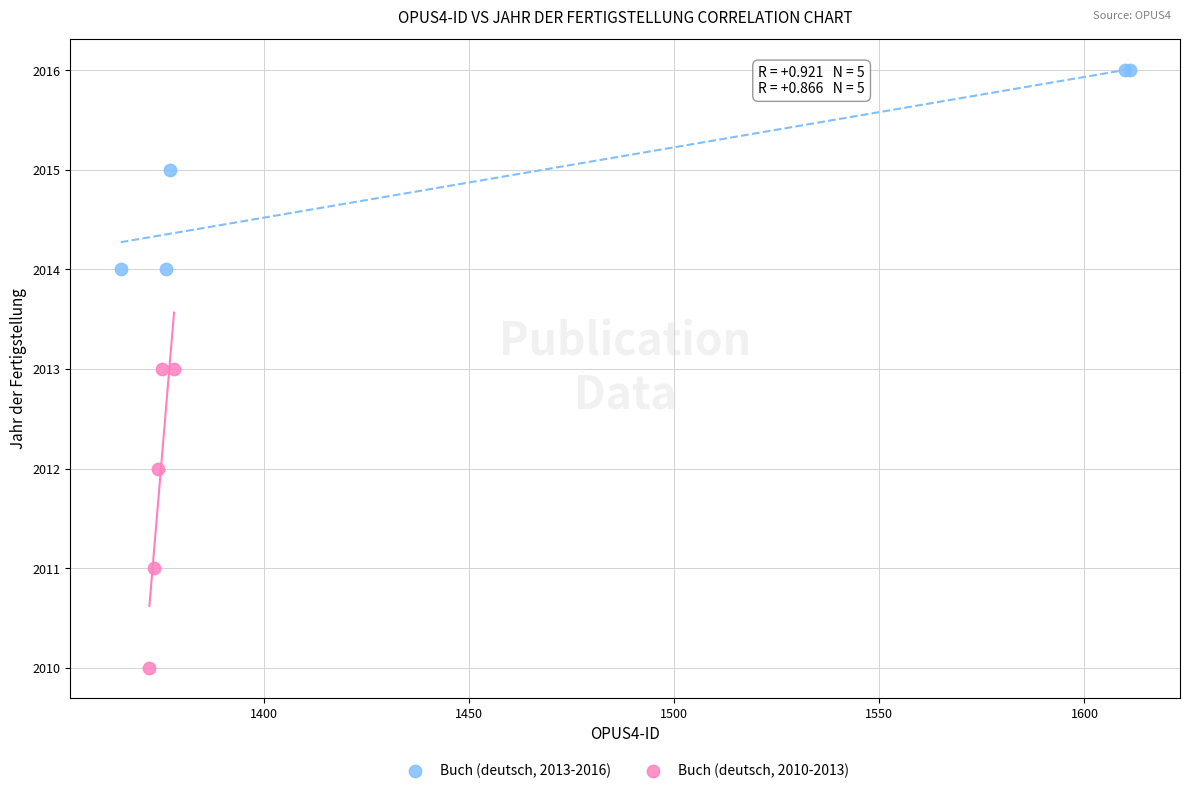

Which series reaches the maximum Y coordinate?

Buch (deutsch, 2013-2016)